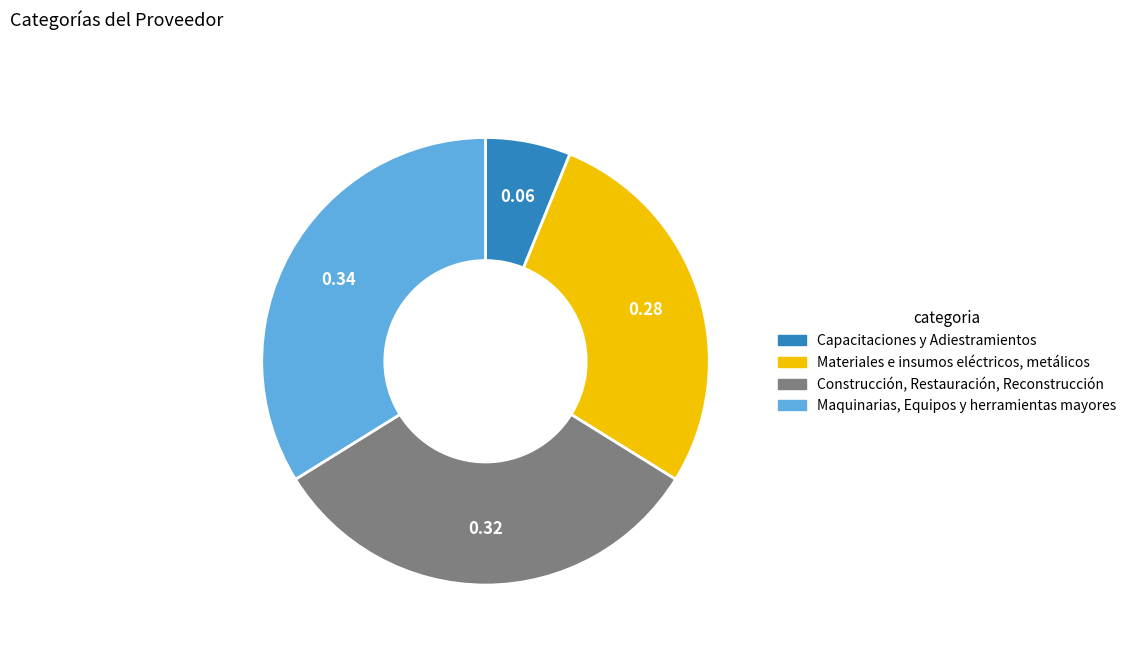

The Construcción, Restauración, Reconstrucción slice represents 45% of the pie. True or false?

False